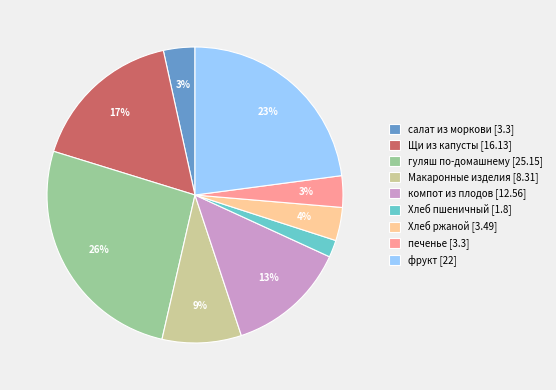

To the nearest percent, what percentage of the pie is фрукт [22]?

23%